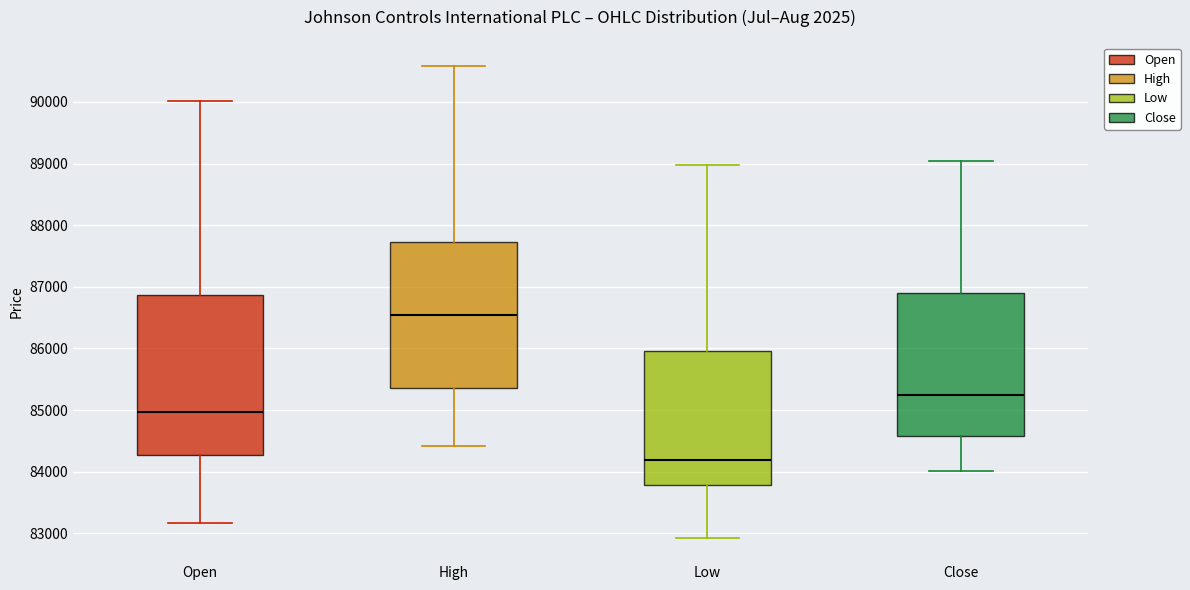

Reading left to right, read every box against the y-axis: the position of its median line, the range the box covers, and the ends of its whiskers. The values are not printed on the chart, so give them approximately, as read against the axis.

Open: median 85000, box 84300 to 86900, whiskers 83200 to 90000
High: median 86500, box 85400 to 87700, whiskers 84400 to 90600
Low: median 84200, box 83800 to 86000, whiskers 82900 to 89000
Close: median 85200, box 84600 to 86900, whiskers 84000 to 89000